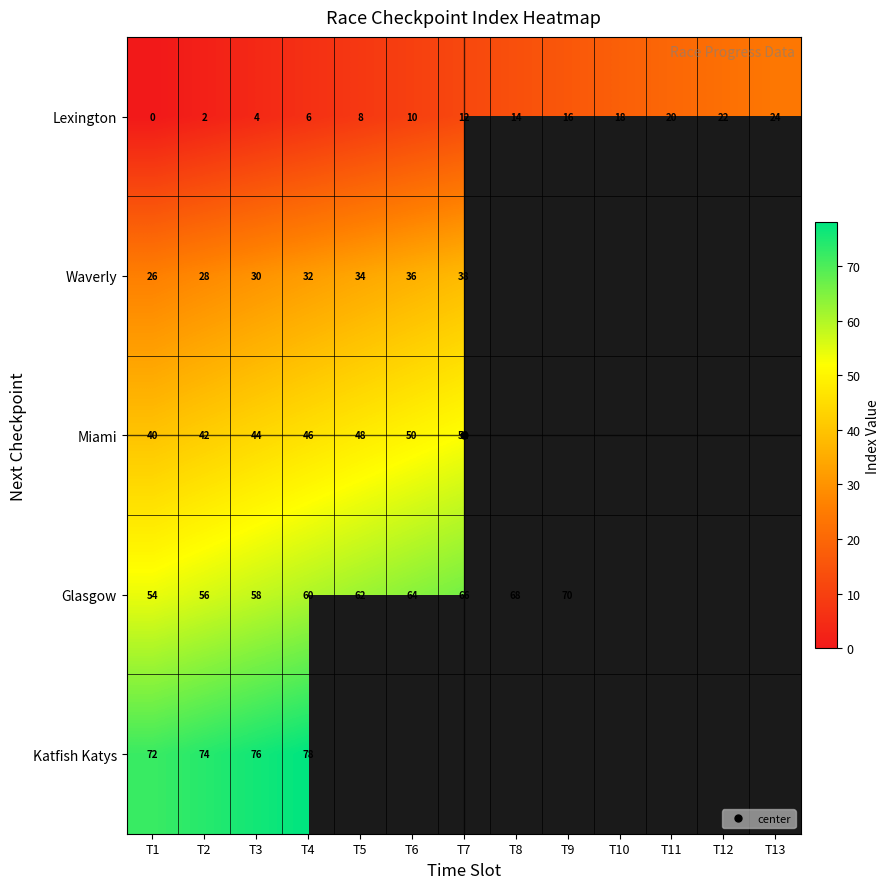

What value does the Glasgow series have at T1?

54.0